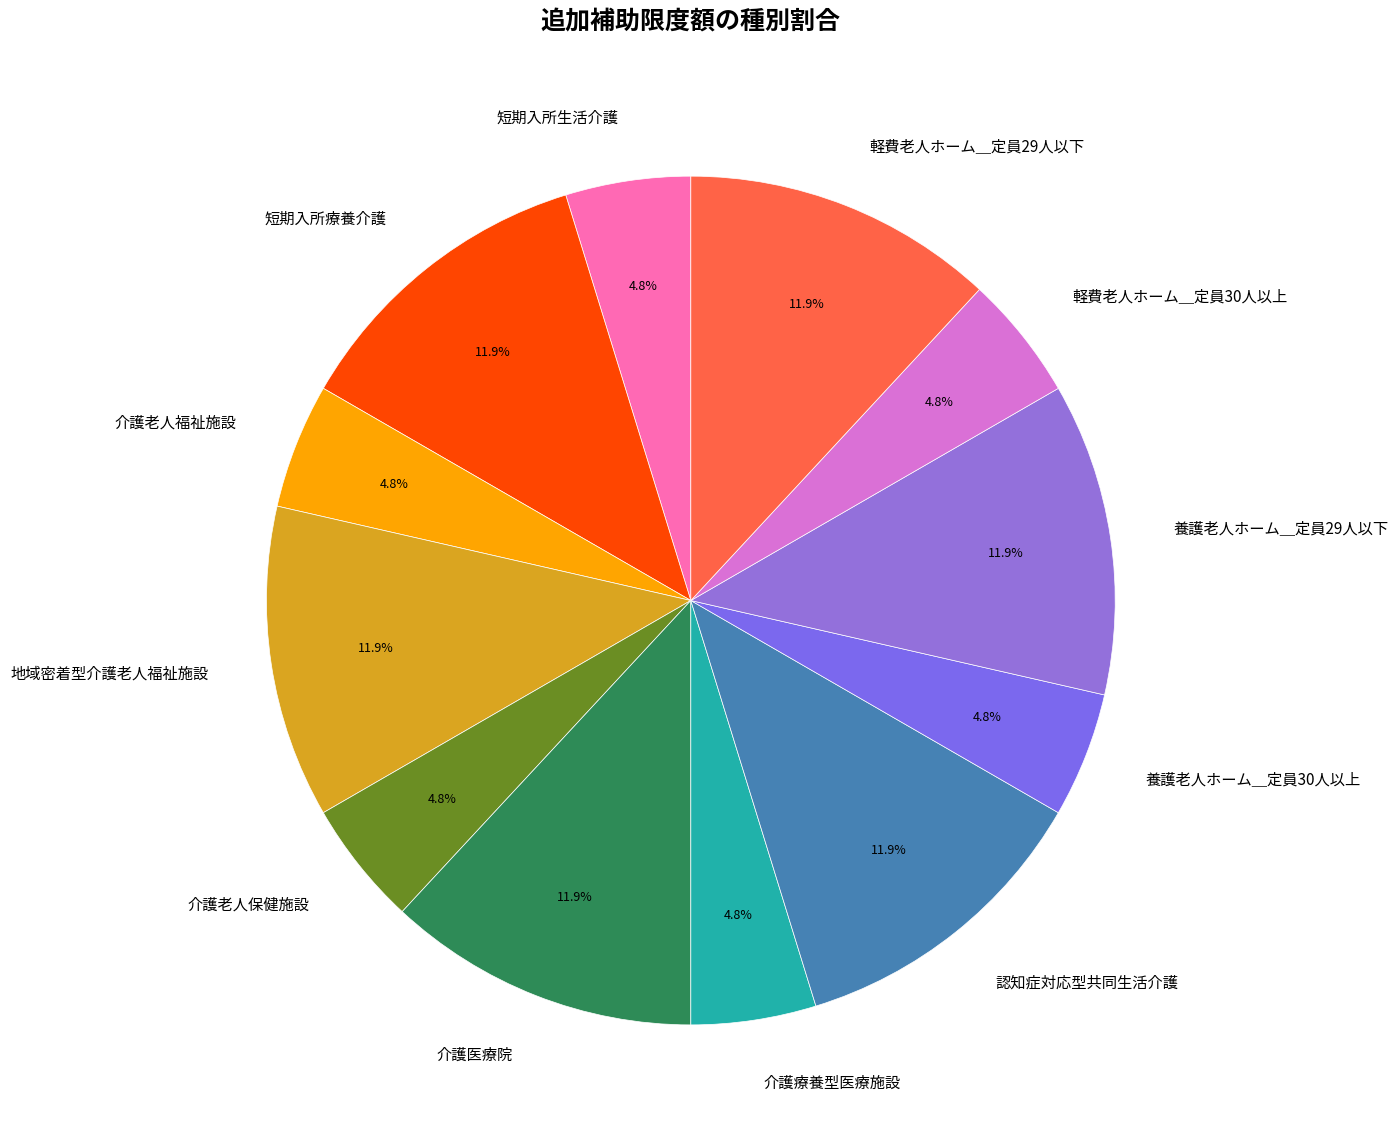

Count the number of slices in the pie.

12